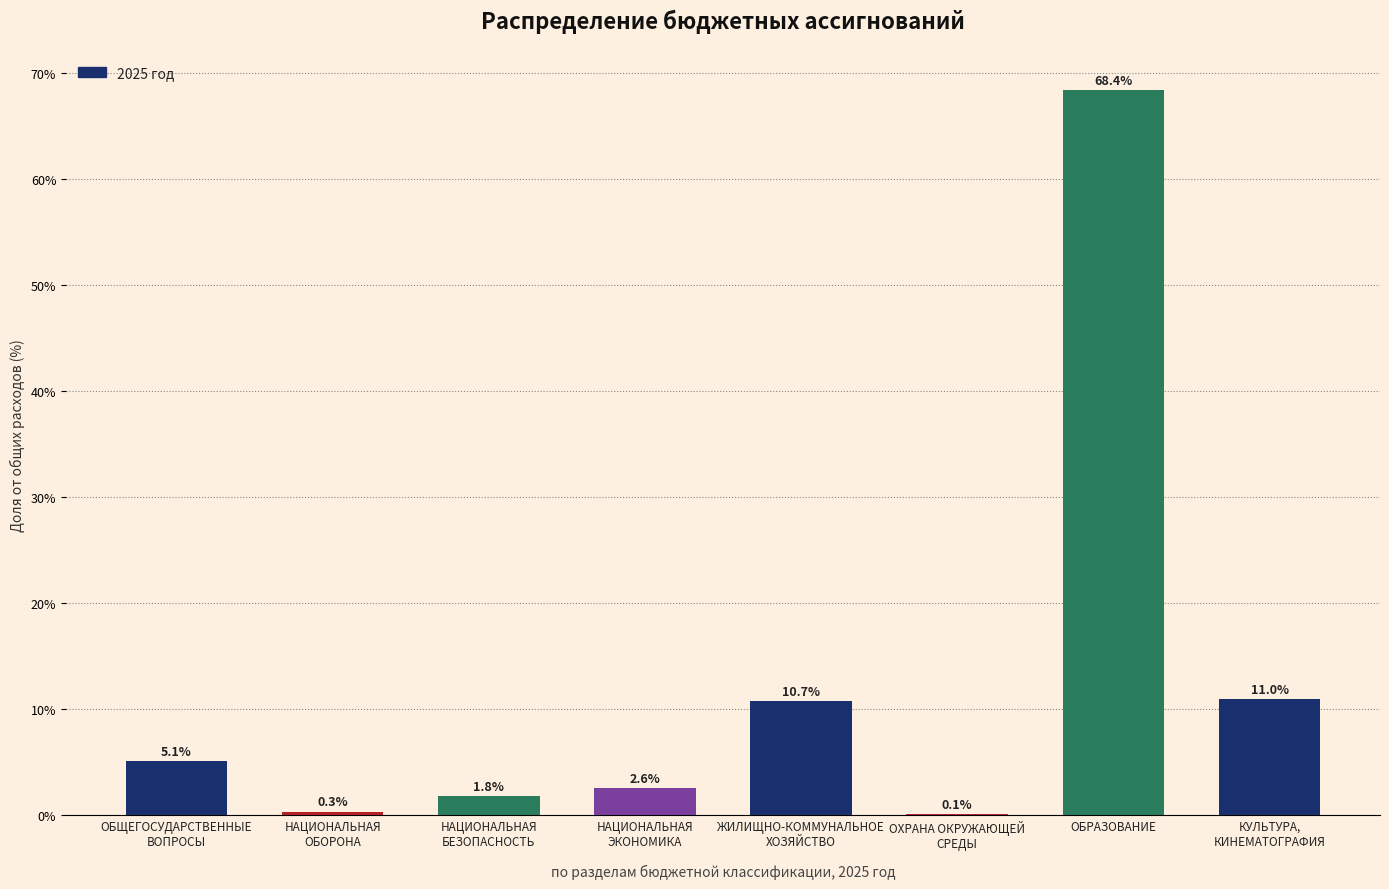

Which category has the highest value across all series?

ОБРАЗОВАНИЕ